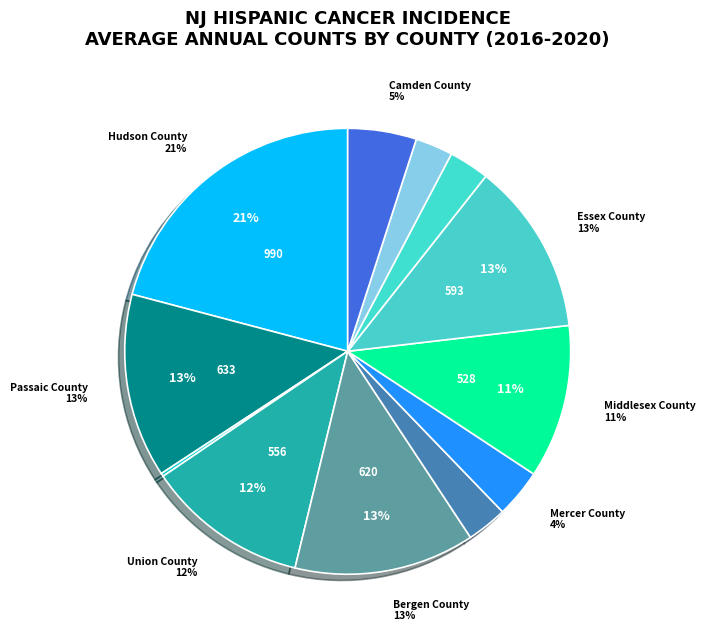

Is it true that Cumberland County is 1% of the pie?

False